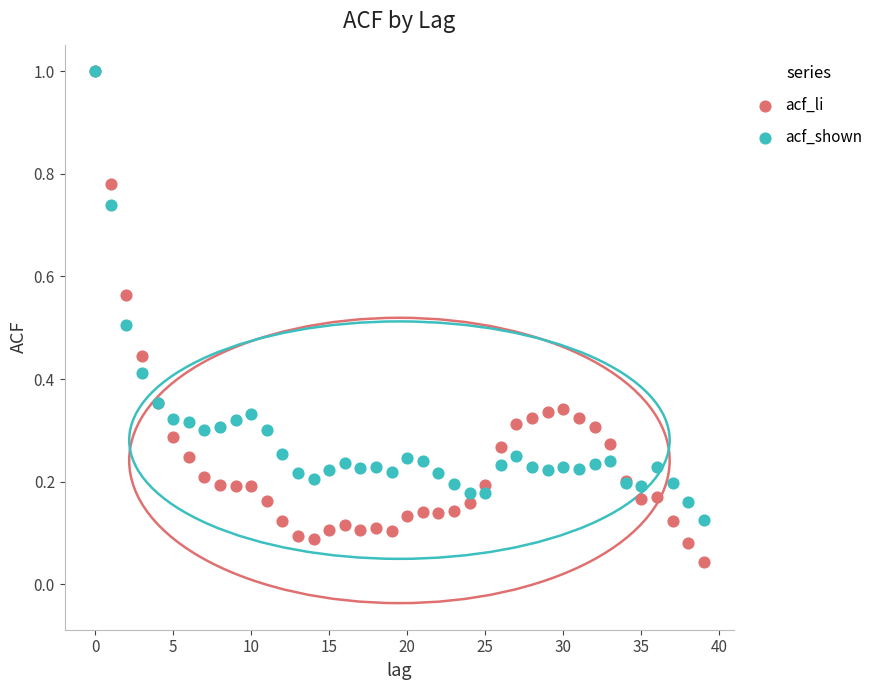

Which series contains the lowest Y value?

acf_li